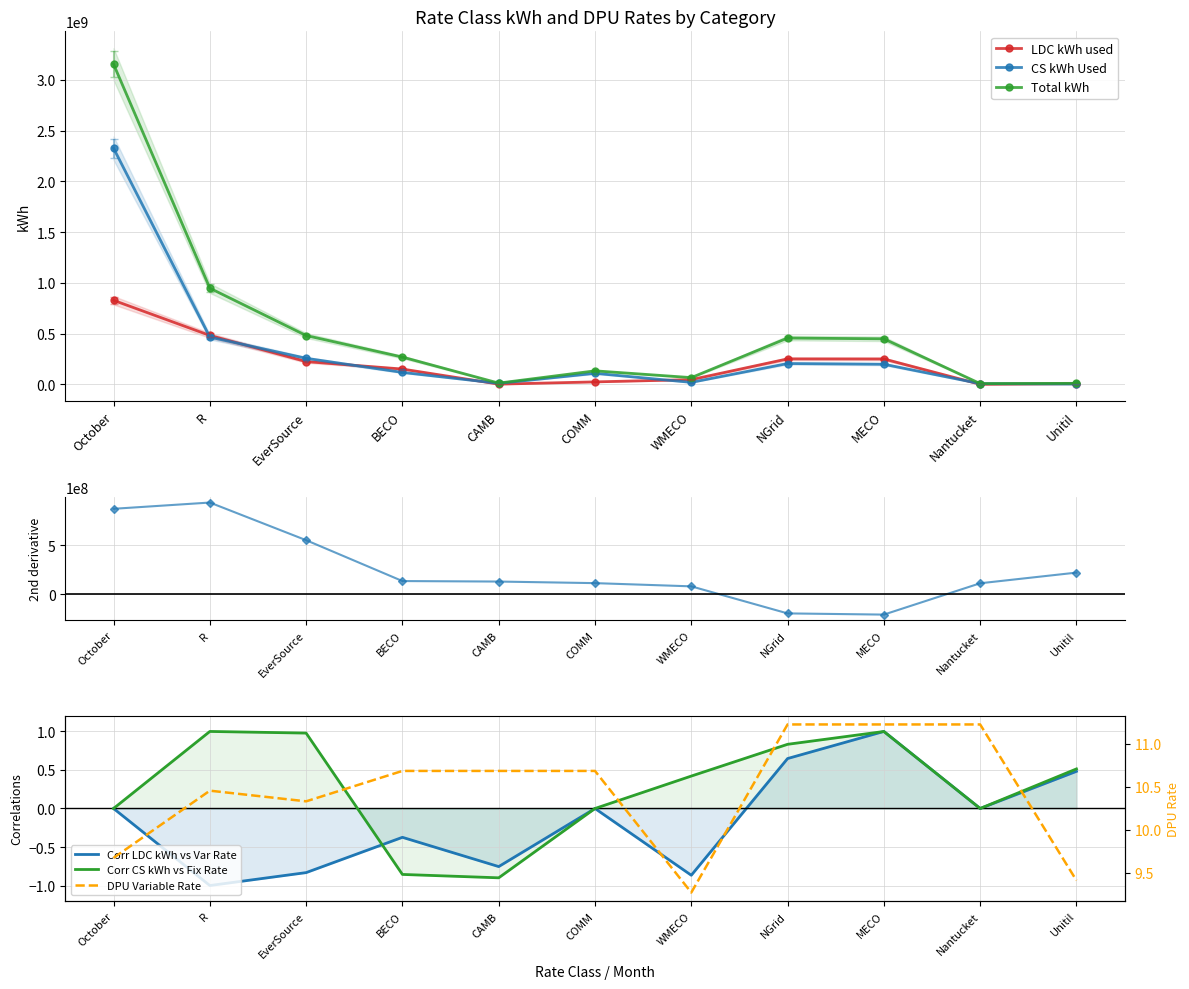

Reading left to right, what are all the values shown in this chart?

LDC kWh used: 828229794.4	482172818.6	224469705.6	150943993.0	2289772.0	24477890.0	46758050.6	251131873.0	250408117.0	723756.0	6571240.0
CS kWh Used: 2327151539.6	465690193.6	256820424.6	117998814.0	10155035.0	108819161.0	19847414.6	205426807.0	198429654.0	6997153.0	3442962.0
Total kWh: 3155381334.0	947863012.2	481290130.2	268942807.0	12444807.0	133297051.0	66605465.2	456558680.0	448837771.0	7720909.0	10014202.0
DPU Variable Rate: 9.7	10.5	10.3	10.7	10.7	10.7	9.3	11.2	11.2	11.2	9.4